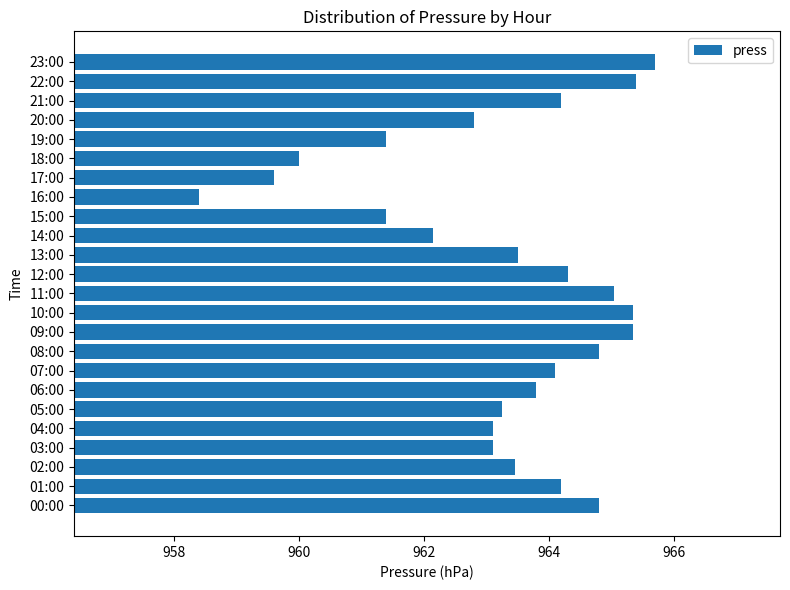

At which category does the chart reach its peak across all series?

23:00